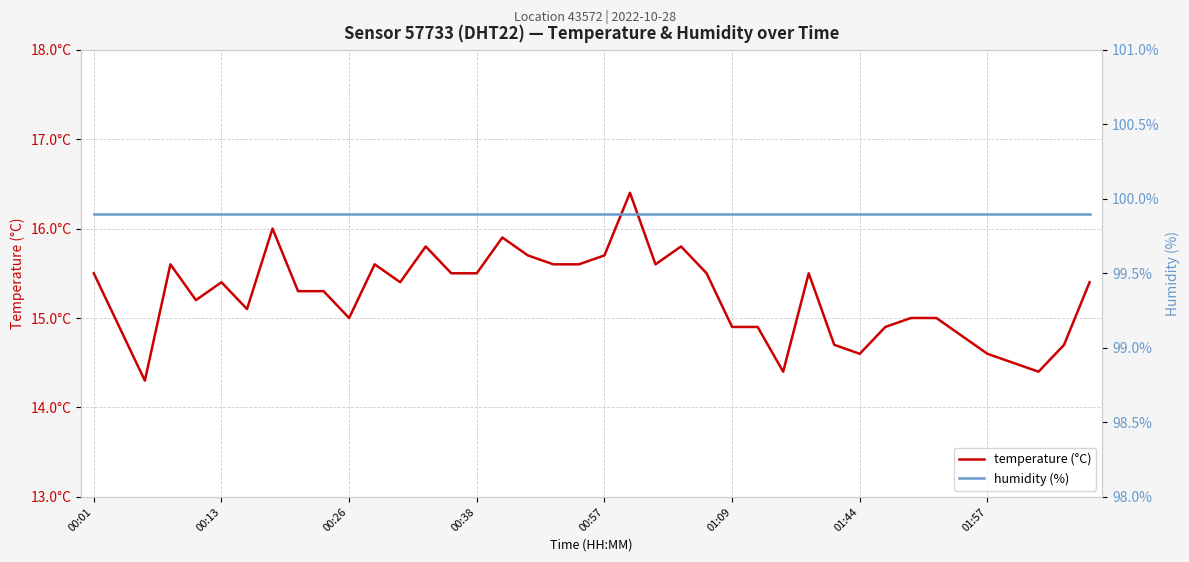

True or false: humidity (%) has more than 0 points higher than both neighbors.

False